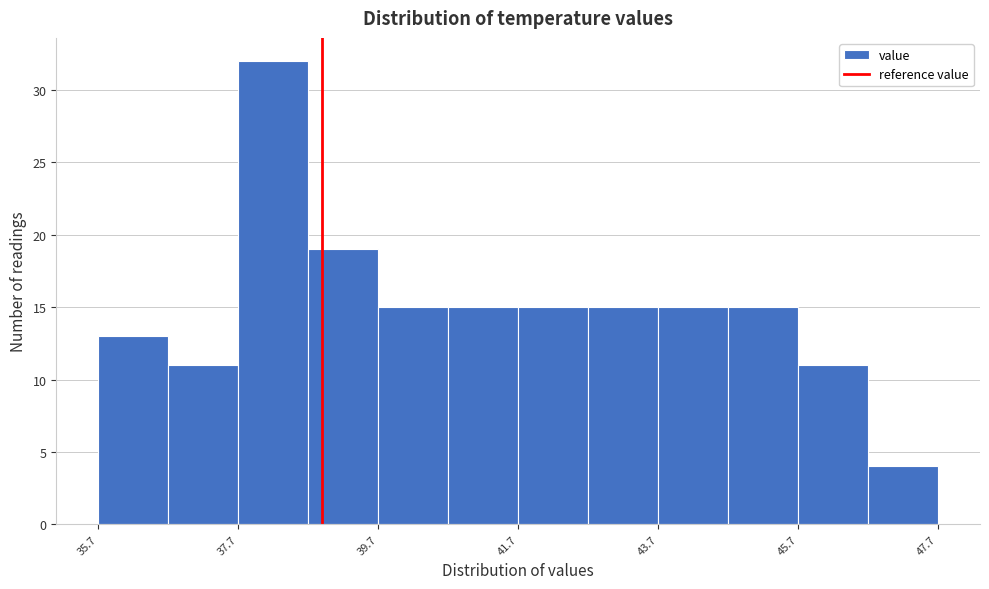

What is the height of the bar covering 45.7 to 46.7 on the x-axis? Neither the bar edges nor the heights are printed on the chart, so give them approximately, as read against the axes.

11